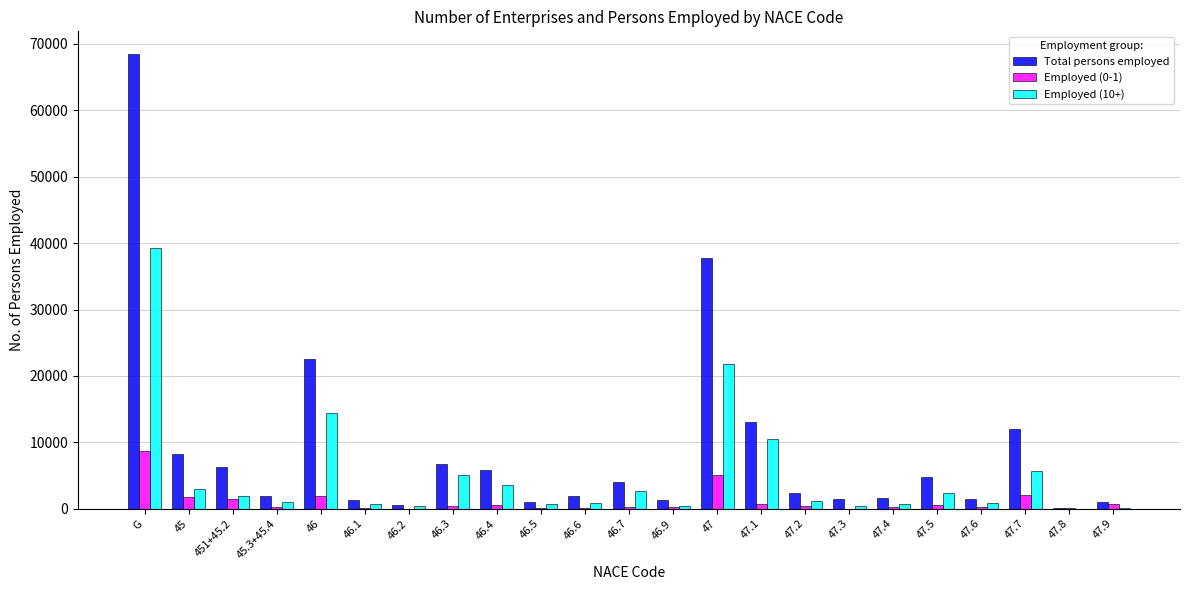

Between 46 and 47.3, which series saw the biggest shift?

Total persons employed